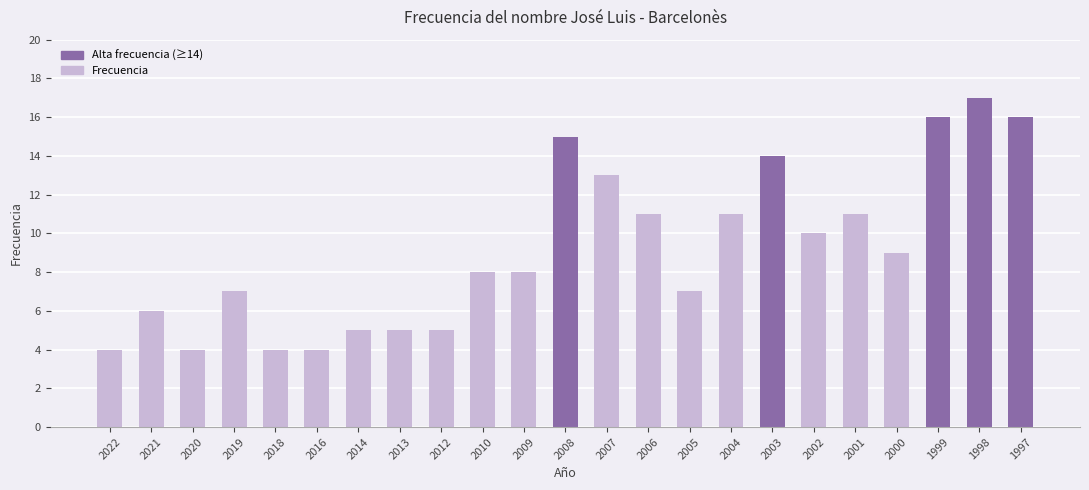

What is the difference between the maximum and second lowest values?

13